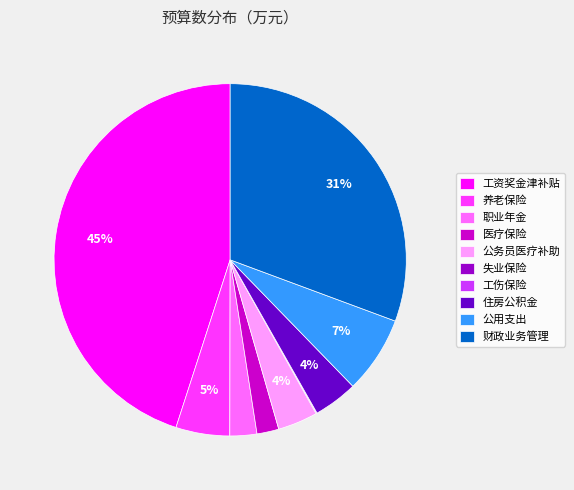

Do 医疗保险 and 公用支出 together represent more than half of the pie?

No